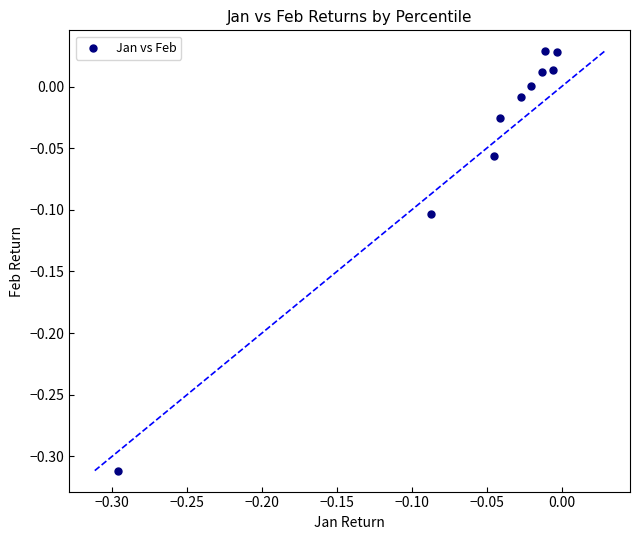

What is the range of X values (max minus min)?

0.3